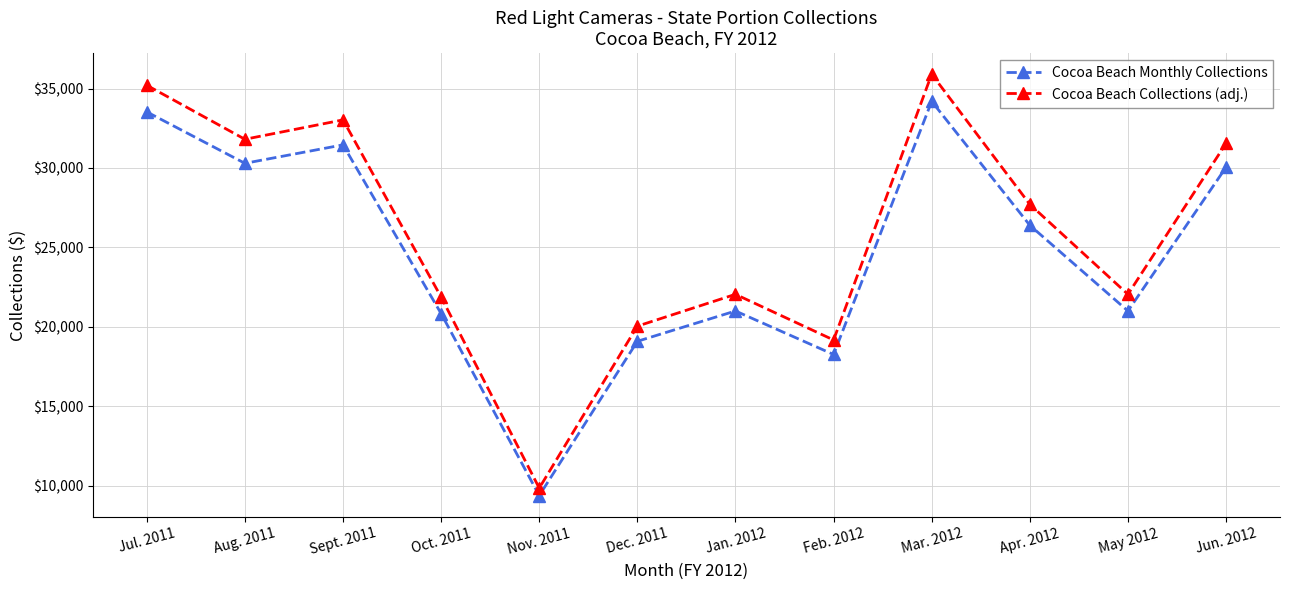

Reading left to right, extract all data points from this chart.

Cocoa Beach Monthly Collections: 33532	30295	31457	20833	9379	19090	20999	18260	34196	26394	20999	30046
Cocoa Beach Collections (adj.): 35208	31809	33029	21874	9847	20044	22048	19173	35905	27713	22048	31548